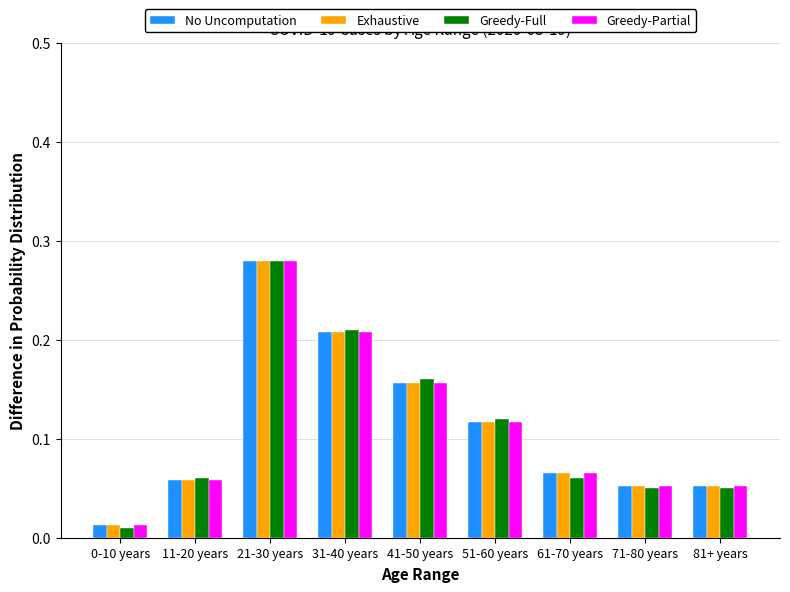

What are all the series names shown in the legend?

No Uncomputation, Exhaustive, Greedy-Full, Greedy-Partial